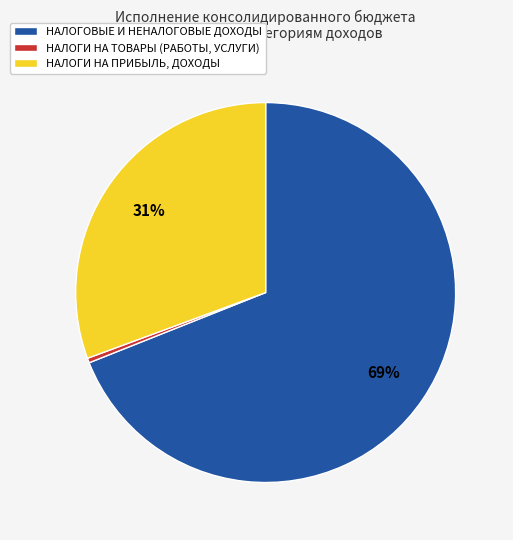

What percentage is the НАЛОГИ НА ПРИБЫЛЬ, ДОХОДЫ slice, to the nearest percent?

31%